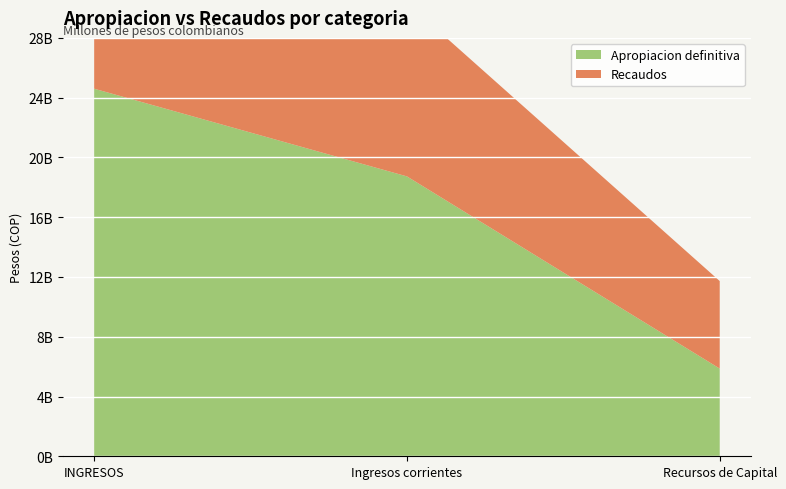

What is the total value across all series at Ingresos corrientes?

30356103850